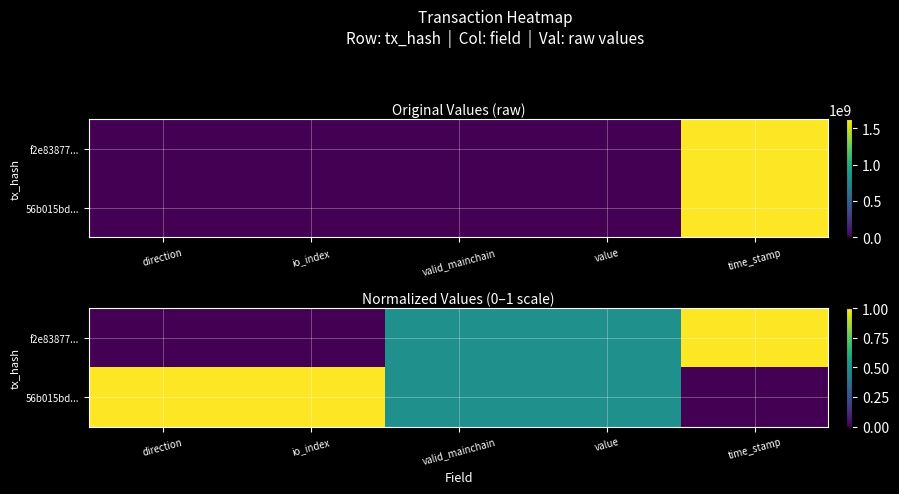

The f2e83877163d98c39e28cdad3431a949a1f8635 series shows 0.3 at valid_mainchain. True or false?

False